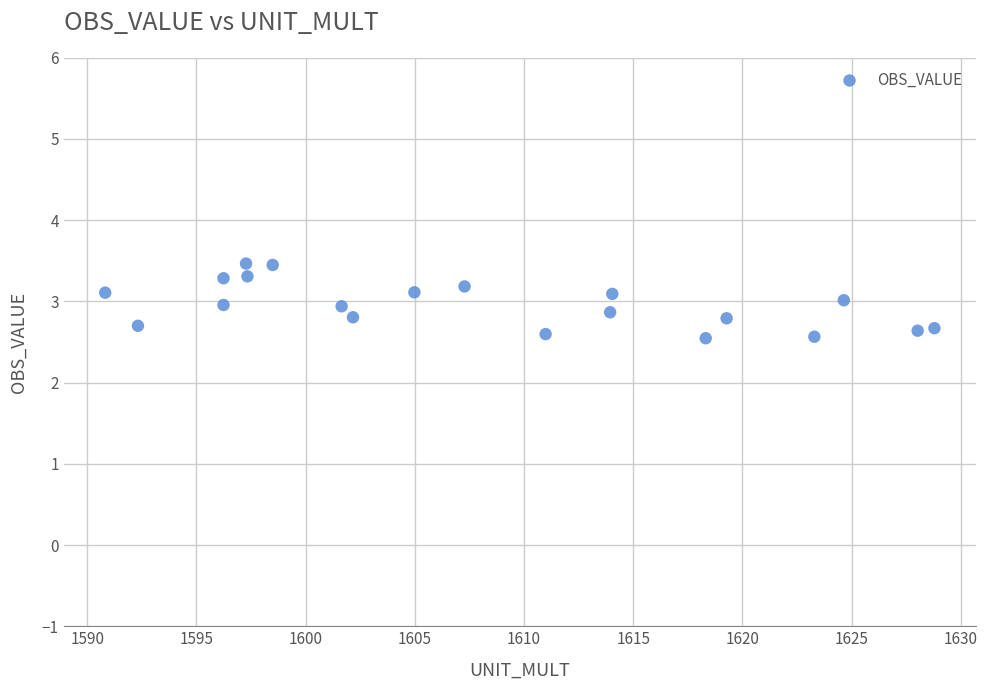

What is the range of X values (max minus min)?

38.0